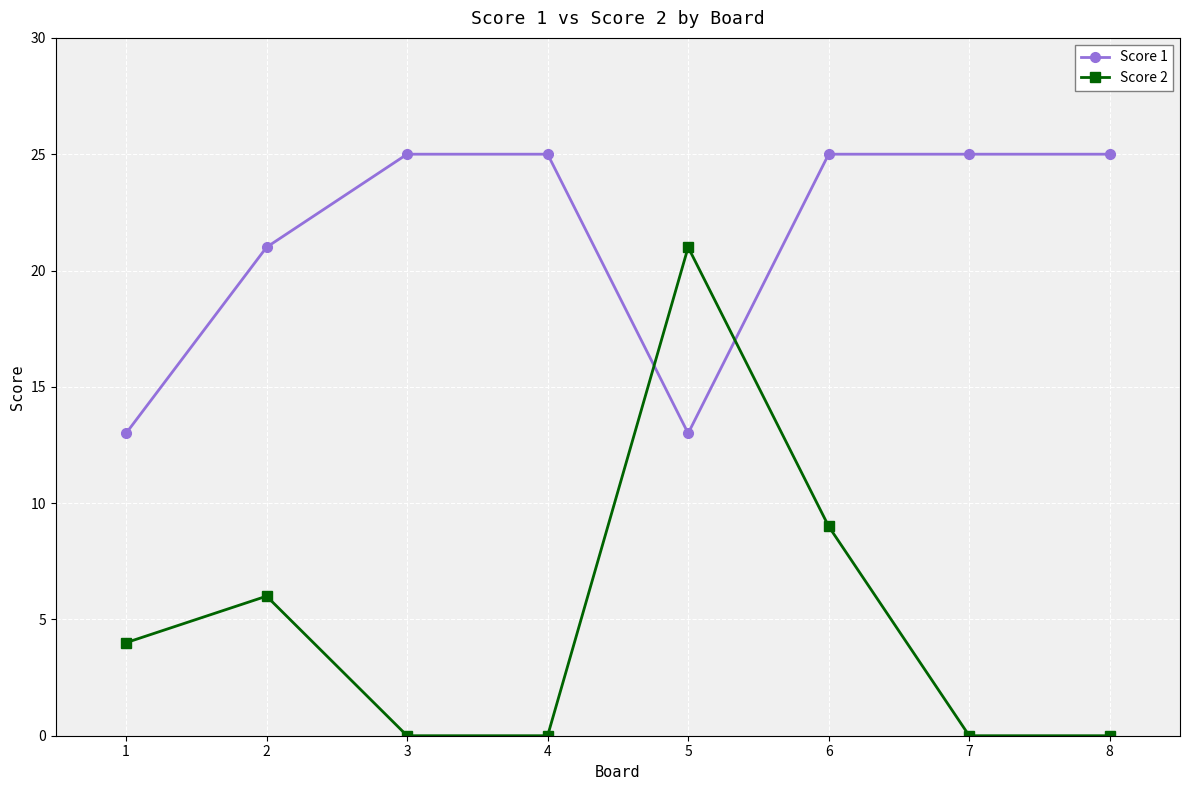

In Score 2, how many points are higher than both neighbors (excluding endpoints)?

2